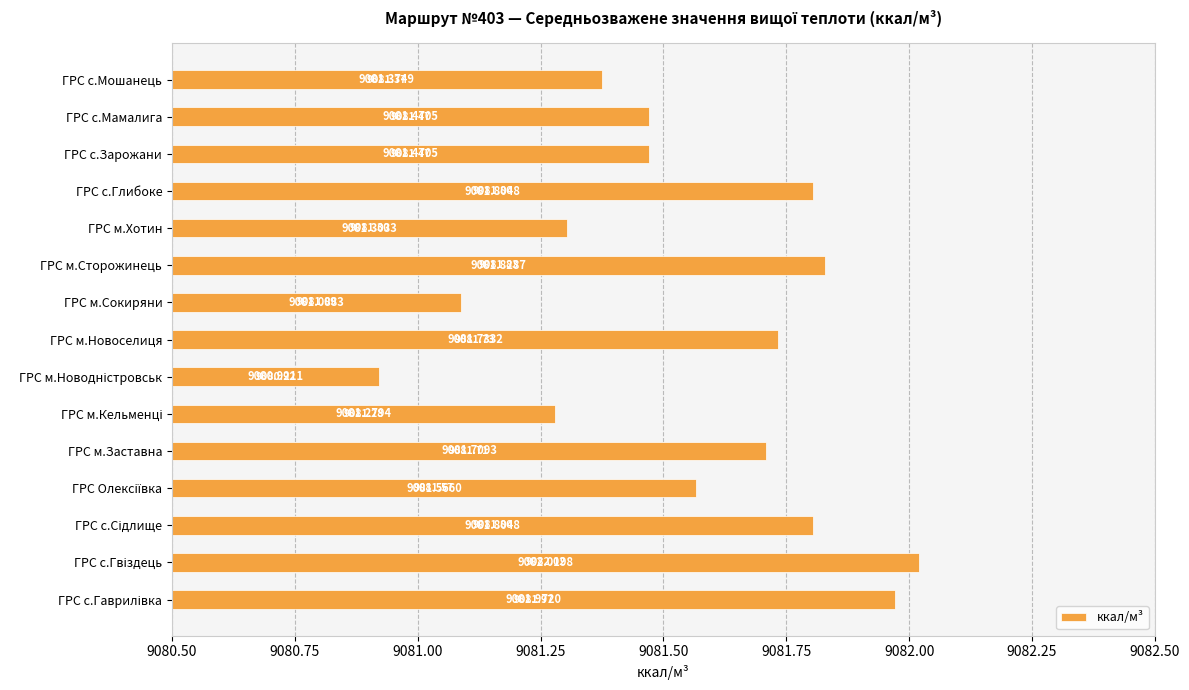

How many categories are shown in the chart?

15